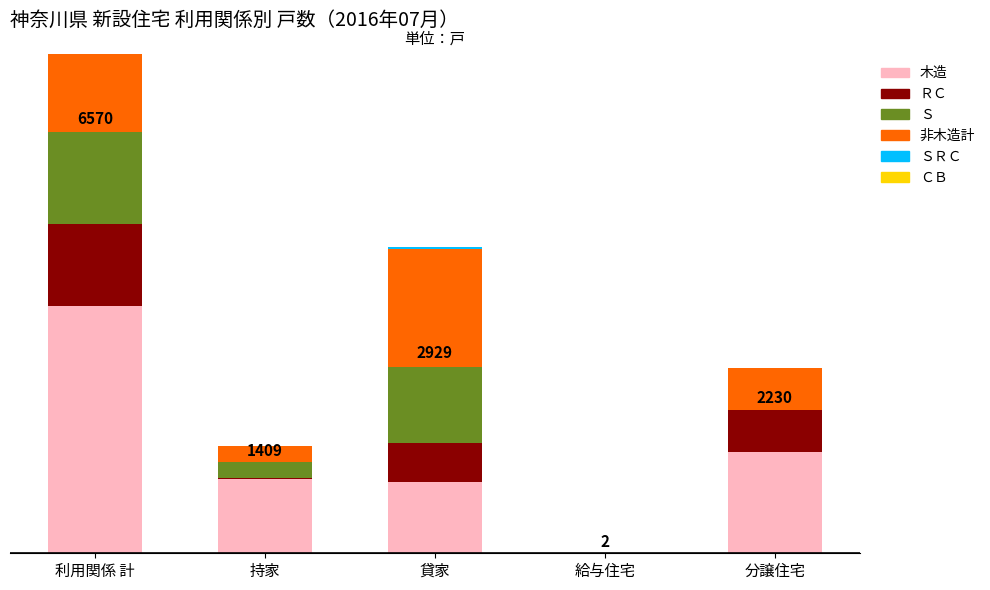

What position from the left is 貸家?

3